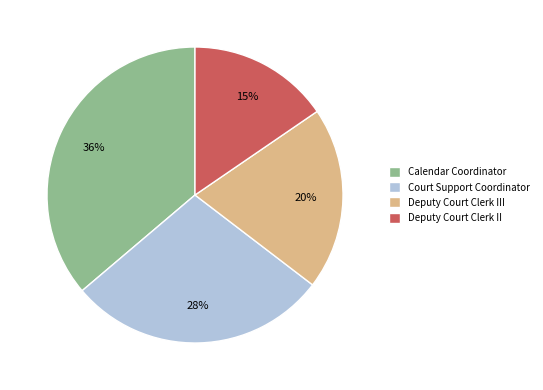

How many slices are in this pie chart?

4